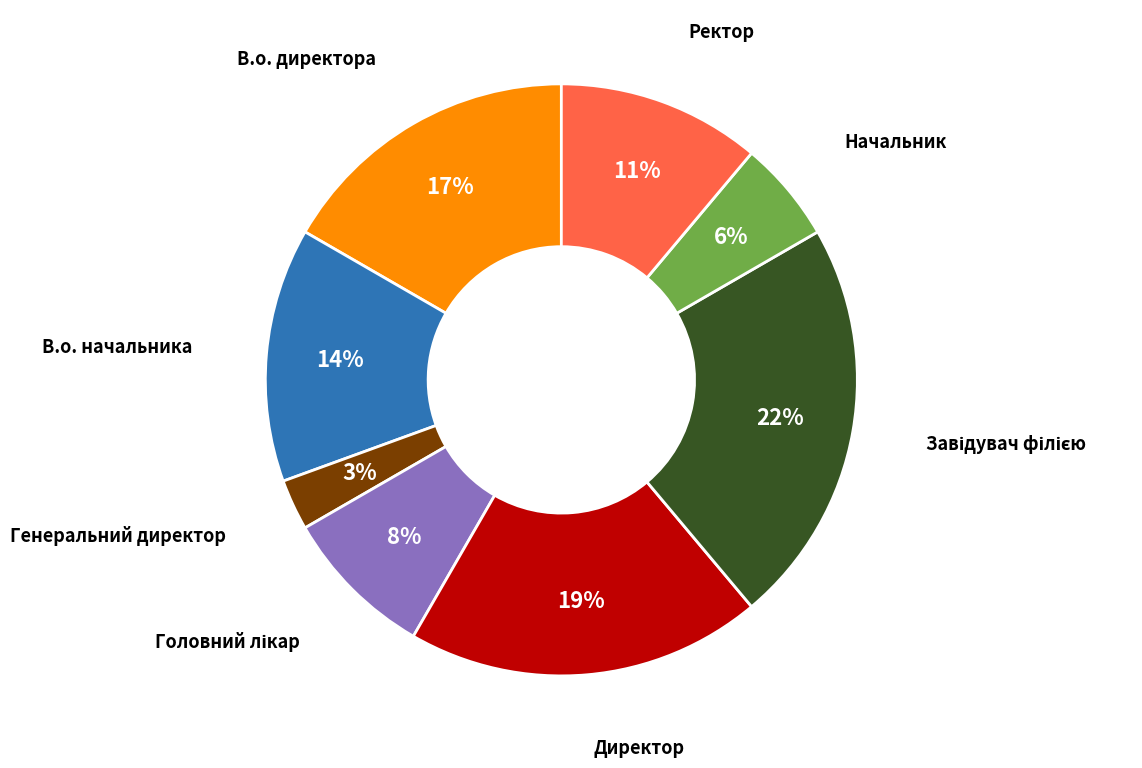

How many slices are in this pie chart?

8